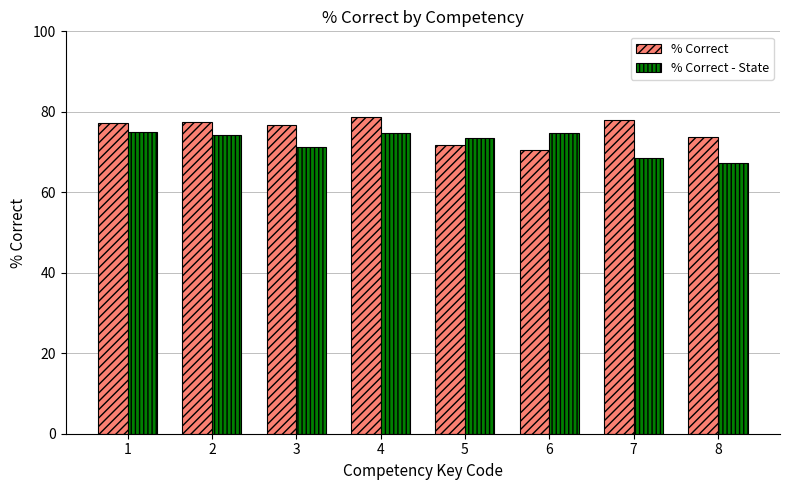

How many values in the % Correct - State series exceed 74?

4